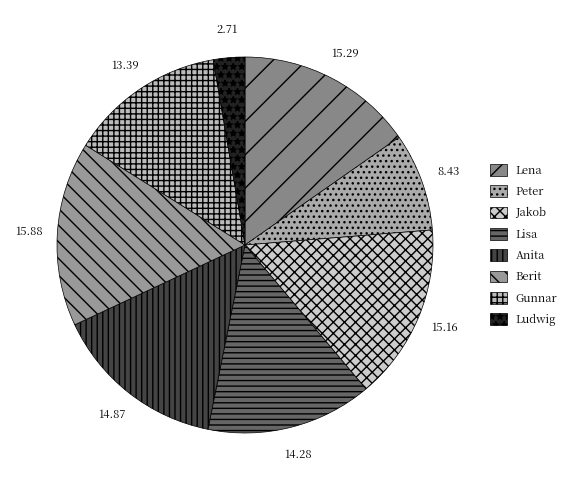

Which slice is the smallest?

Ludwig